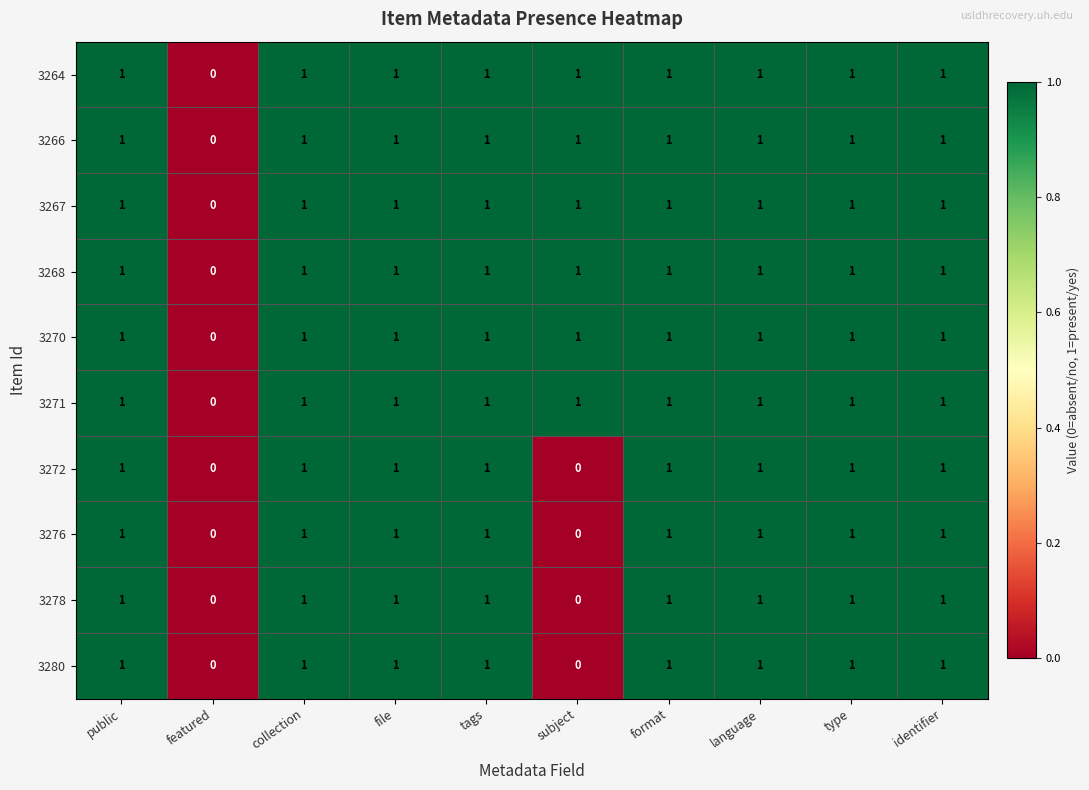

Is it true that 3270 equals 1 at tags?

True